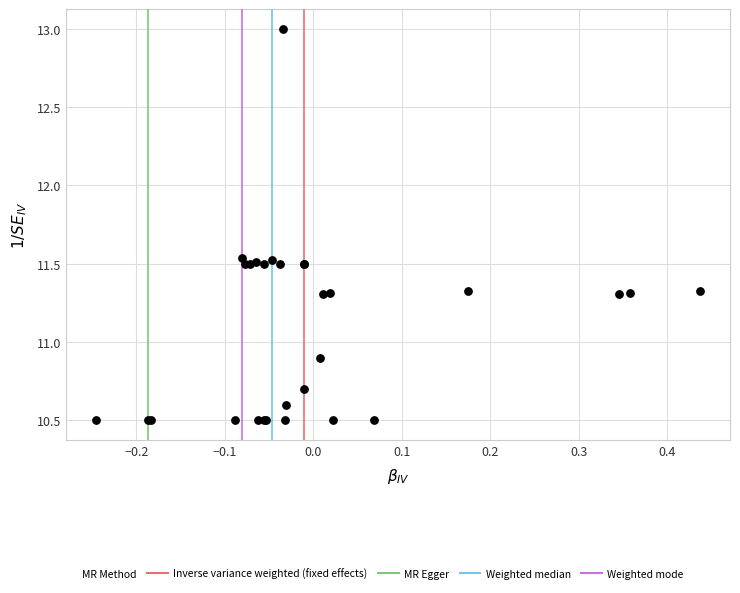

What Y value in the scatter plot is closest to 11?

10.9